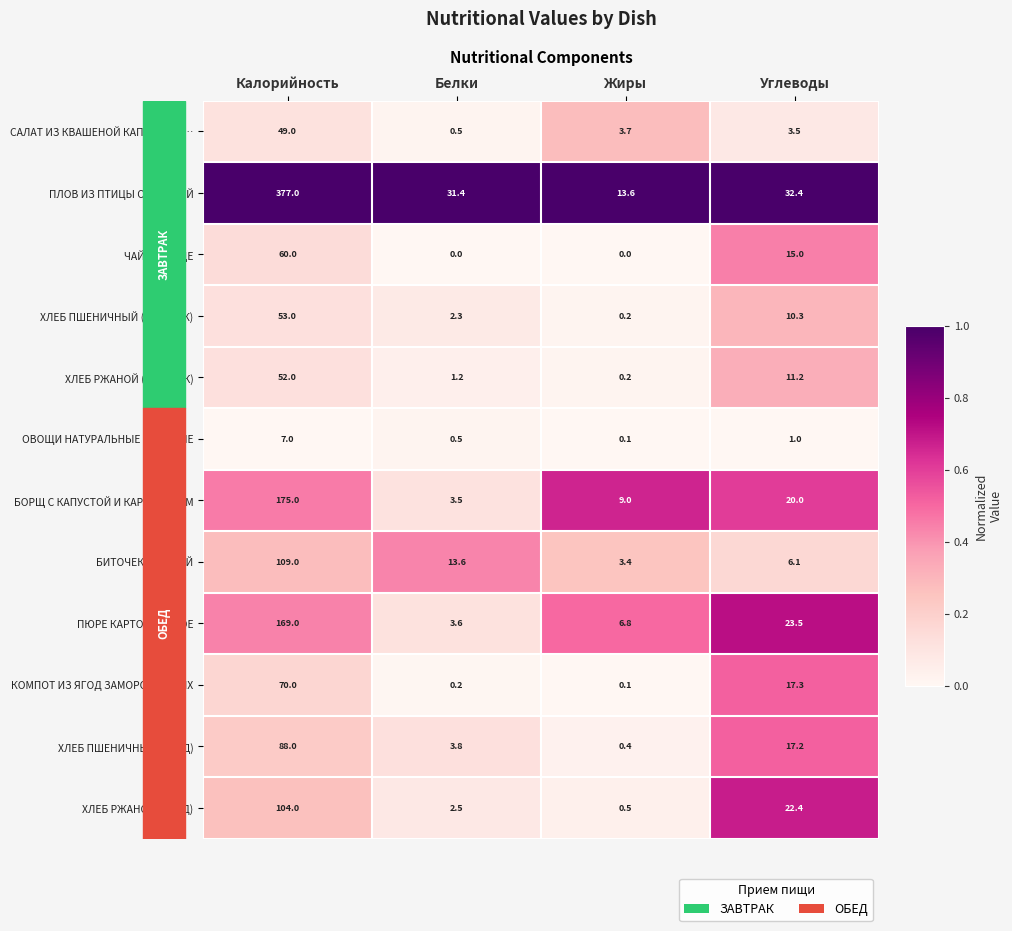

Which series has the widest spread of values?

ПЛОВ ИЗ ПТИЦЫ ОТВАРНОЙ